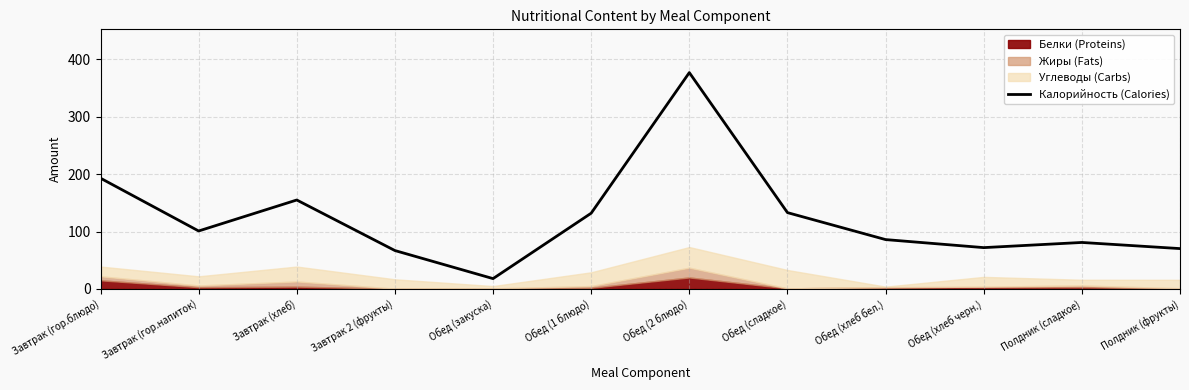

List the labels in order of value, smallest first.

Обед (закуска), Завтрак 2 (фрукты), Полдник (фрукты), Обед (хлеб черн.), Полдник (сладкое), Обед (хлеб бел.), Завтрак (гор.напиток), Обед (1 блюдо), Обед (сладкое), Завтрак (хлеб), Завтрак (гор.блюдо), Обед (2 блюдо)